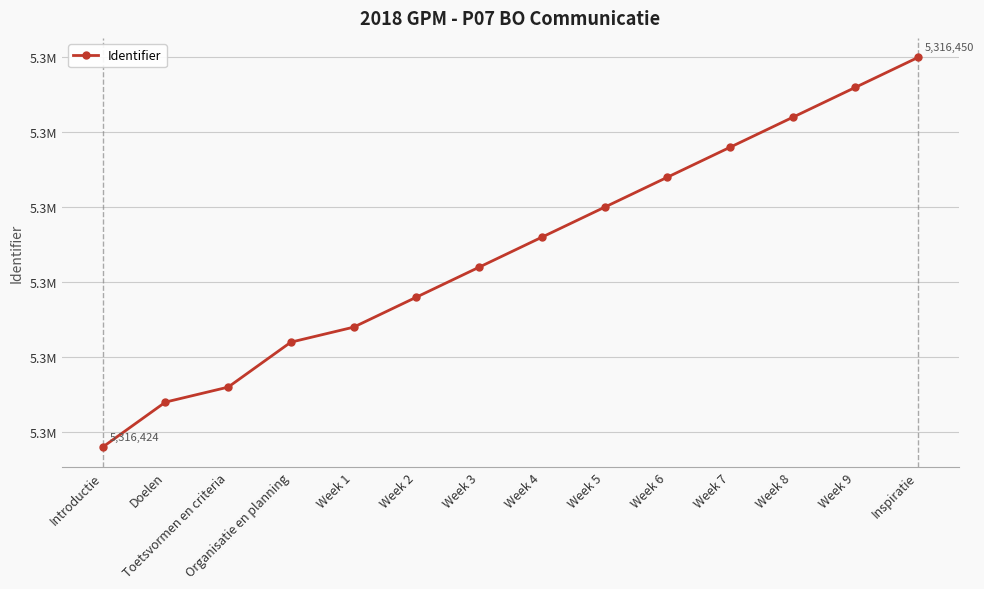

List the labels in order of value, largest first.

Inspiratie, Week 9, Week 8, Week 7, Week 6, Week 5, Week 4, Week 3, Week 2, Week 1, Organisatie en planning, Toetsvormen en criteria, Doelen, Introductie